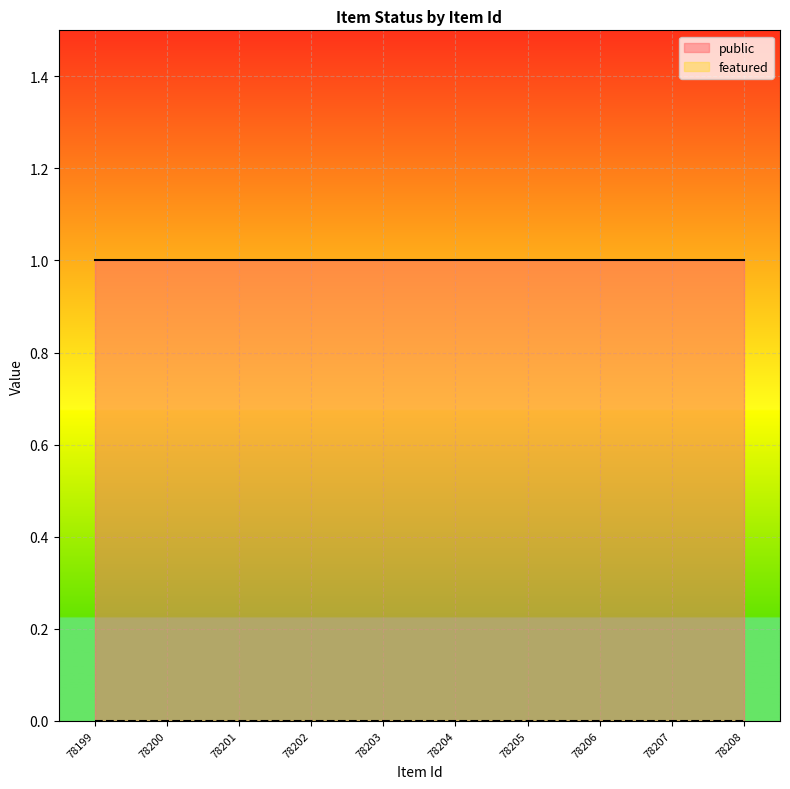

The value of public at 78206 is 0. True or false?

False